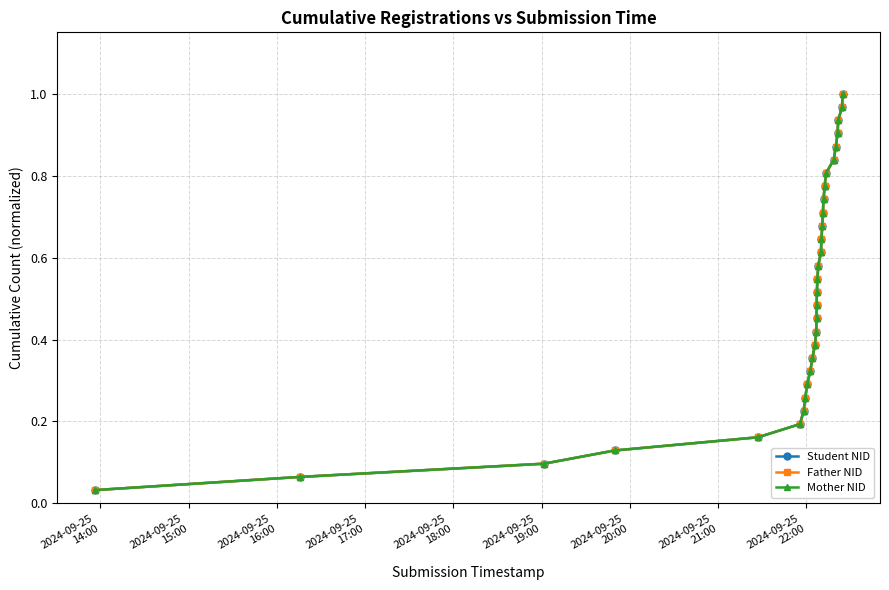

Is this an area chart (filled region under the line)?

No